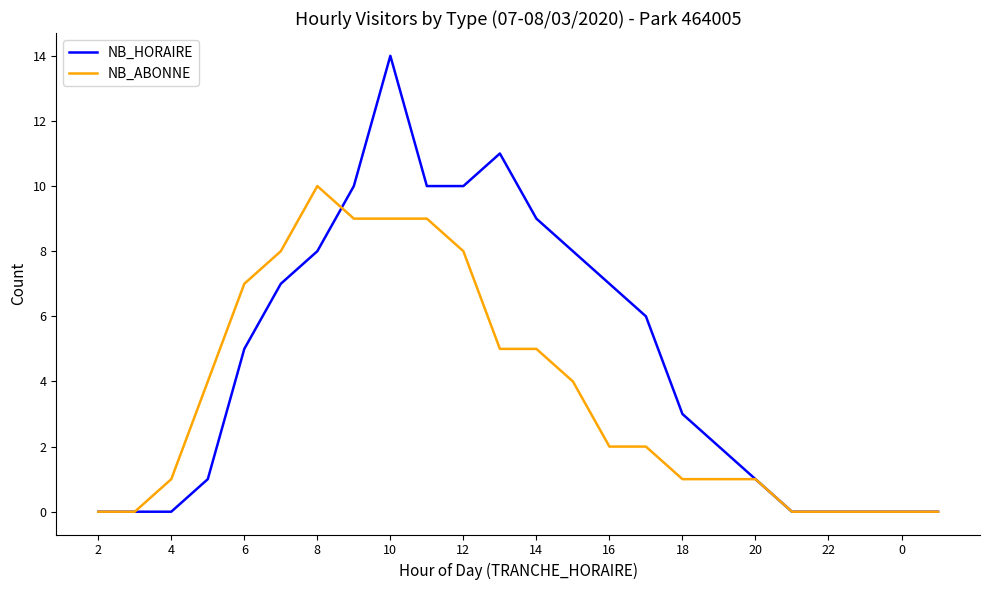

Which series has the widest spread of values?

NB_HORAIRE